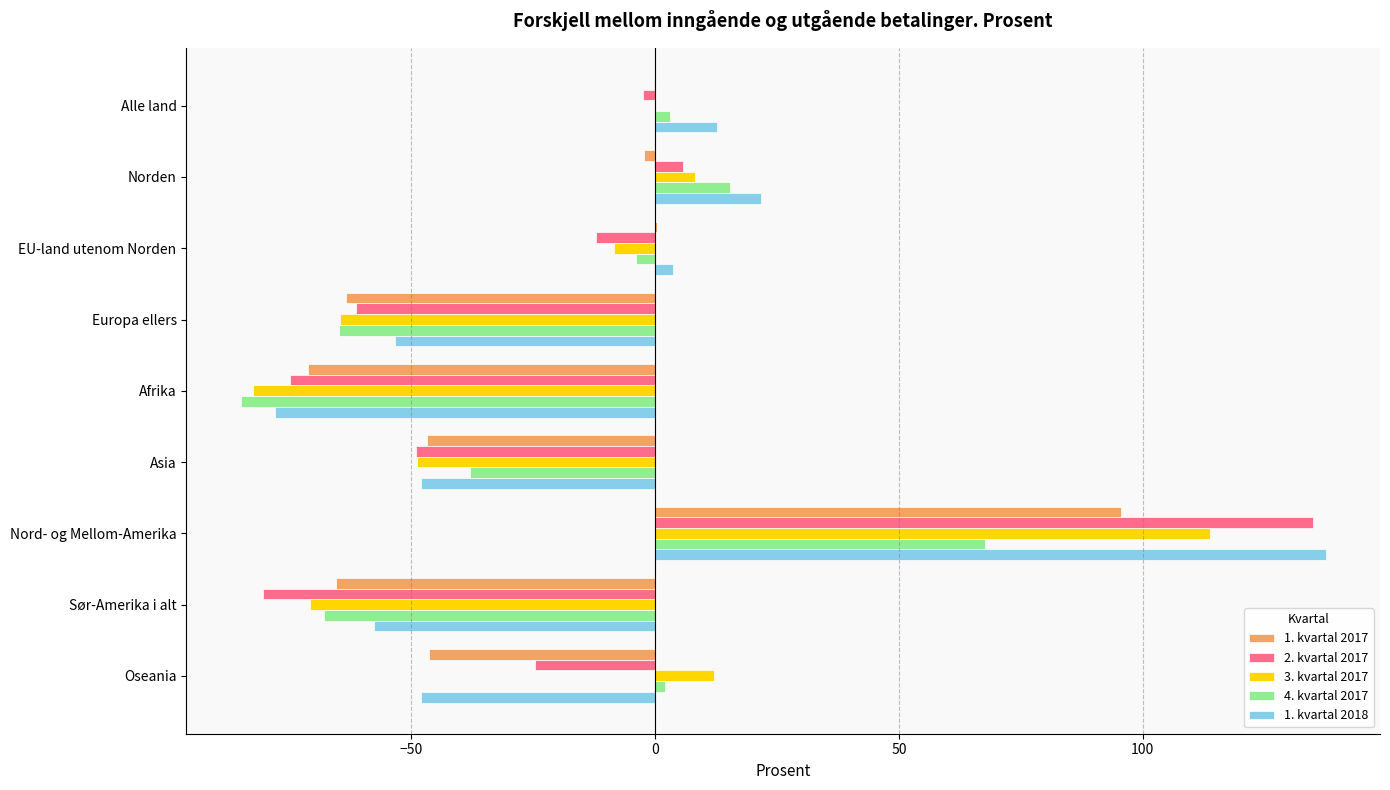

What is the sum of all 1. kvartal 2018 values?

-109.5